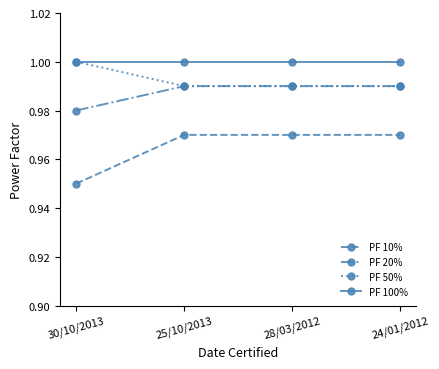

True or false: PF 20% has more than 2 interior local peaks.

False